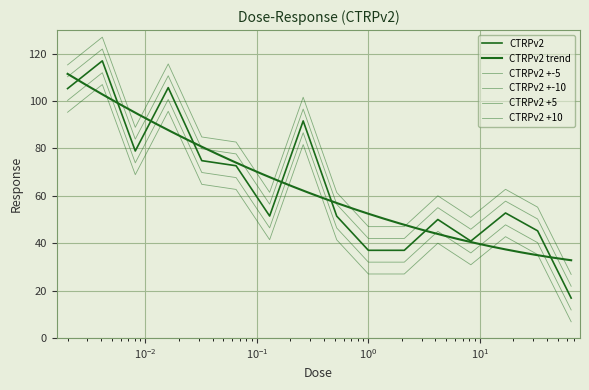

Rank the categories by value from lowest to highest.

66.0, 1.0, 2.1, 8.3, 33.0, 4.2, 0.52, 0.13, 17.0, 0.065, 0.032, 0.0081, 0.26, 0.002, 0.016, 0.0041